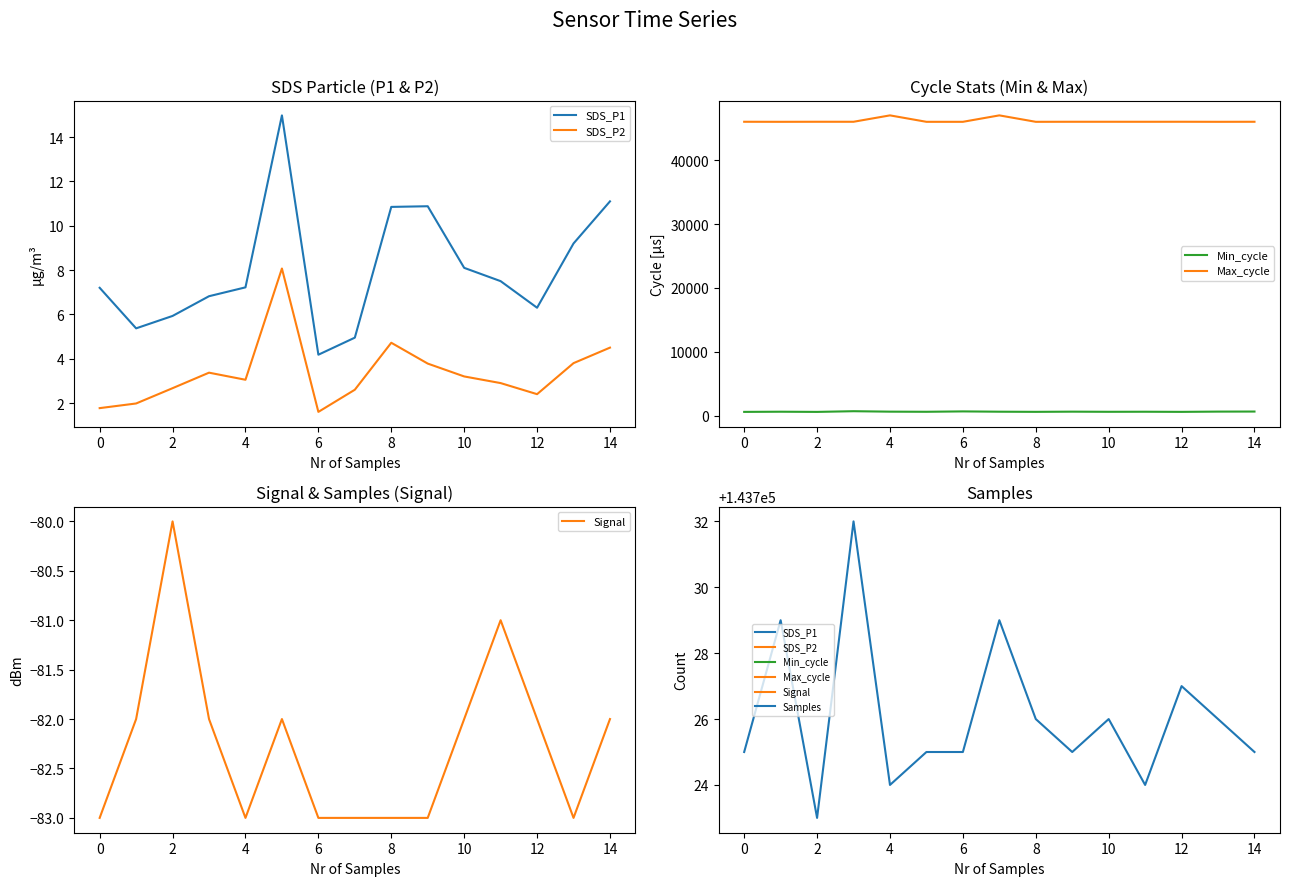

What are all the series names shown in the legend?

SDS_P1, SDS_P2, Min_cycle, Max_cycle, Signal, Samples